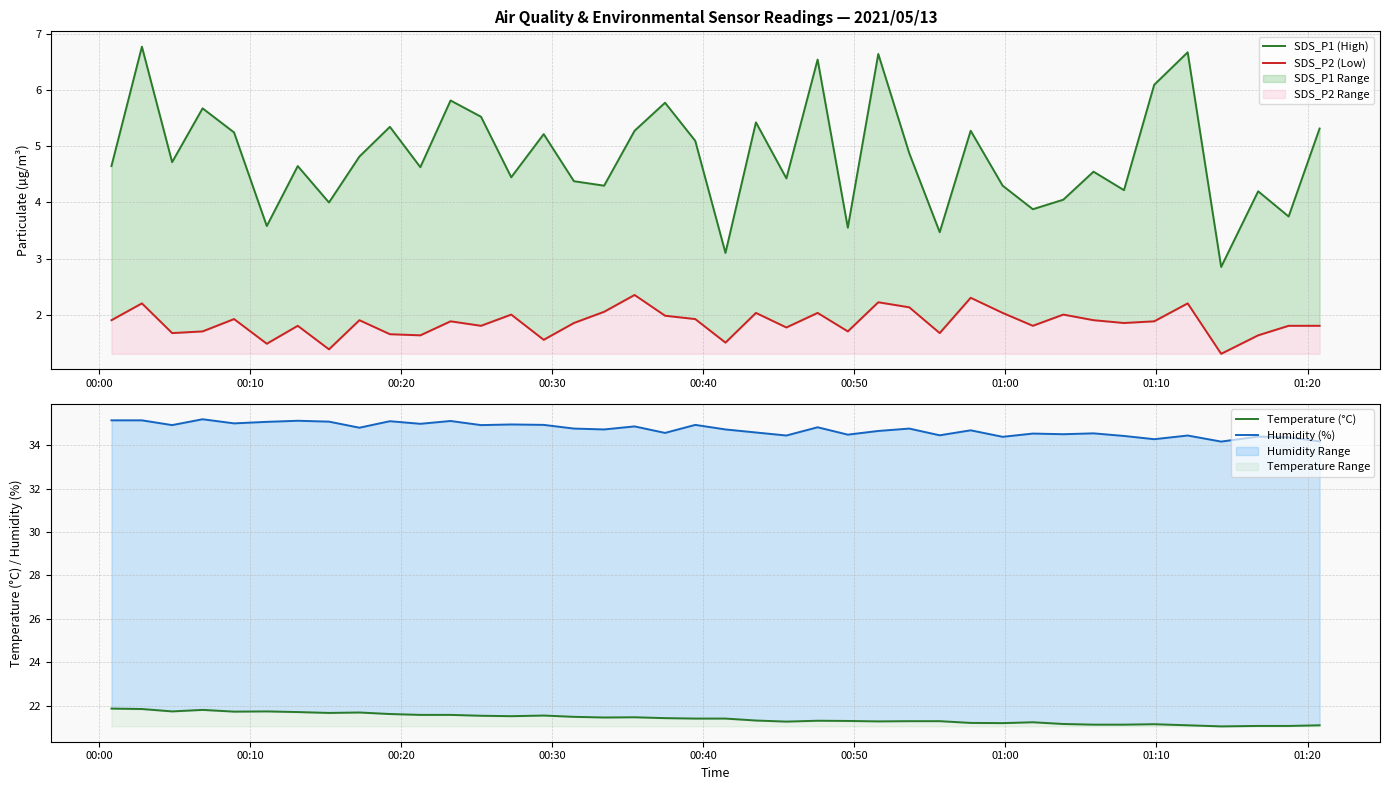

What are all the series names shown in the legend?

SDS_P1 (High), SDS_P2 (Low), Temperature (°C), Humidity (%)